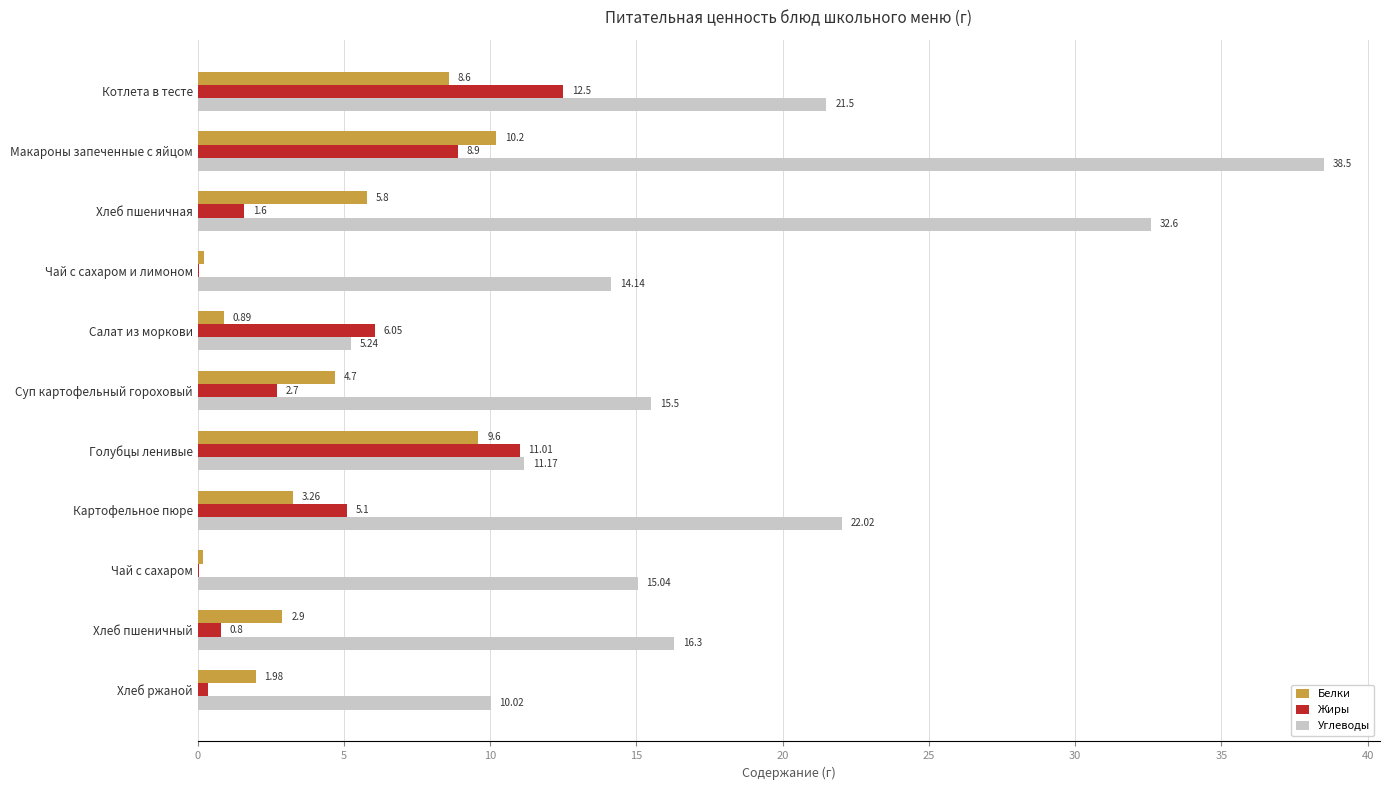

Between Котлета в тесте and Салат из моркови, which series saw the biggest shift?

Углеводы